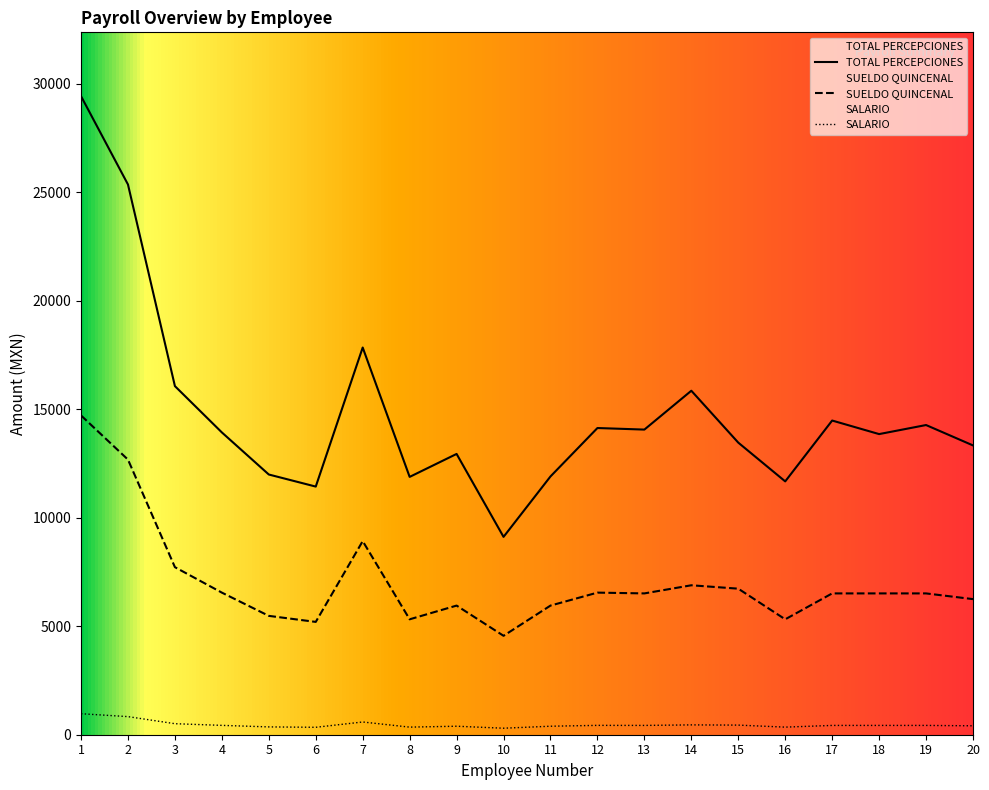

Which series has the largest range (max minus min)?

TOTAL PERCEPCIONES